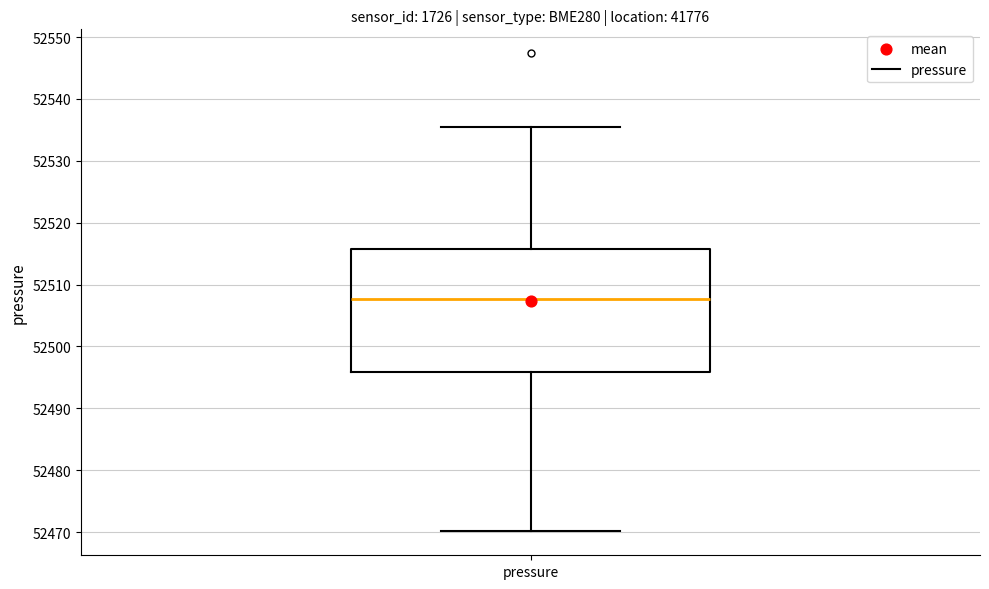

Read this box plot against the y-axis: the position of the median line, the range covered by the box, and the ends of both whiskers. The values are not printed on the chart, so give them approximately, as read against the axis.

median 52508, box 52496 to 52516, whiskers 52470 to 52535